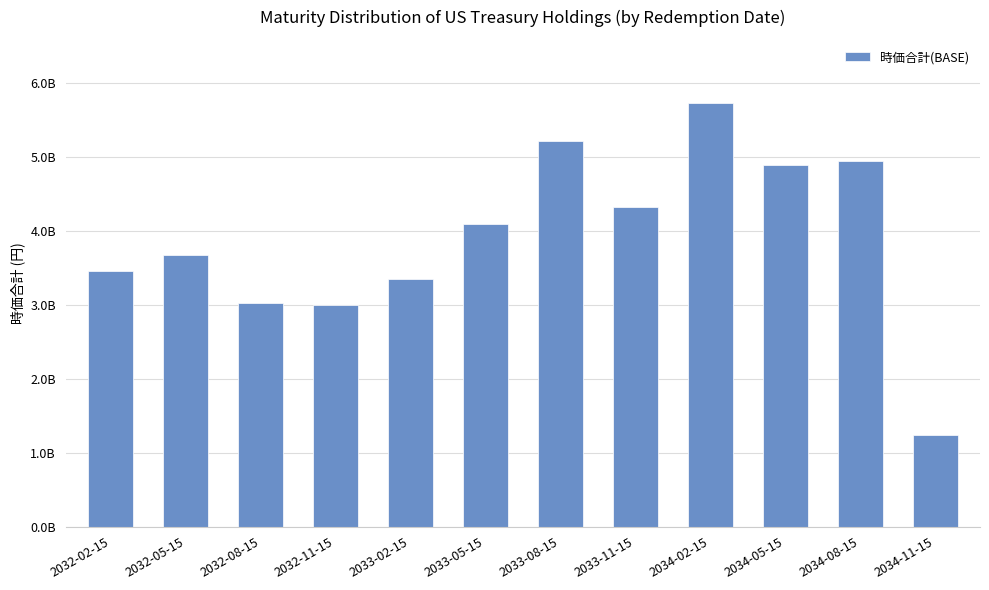

What is the difference between the second highest and second lowest values?

2217768633